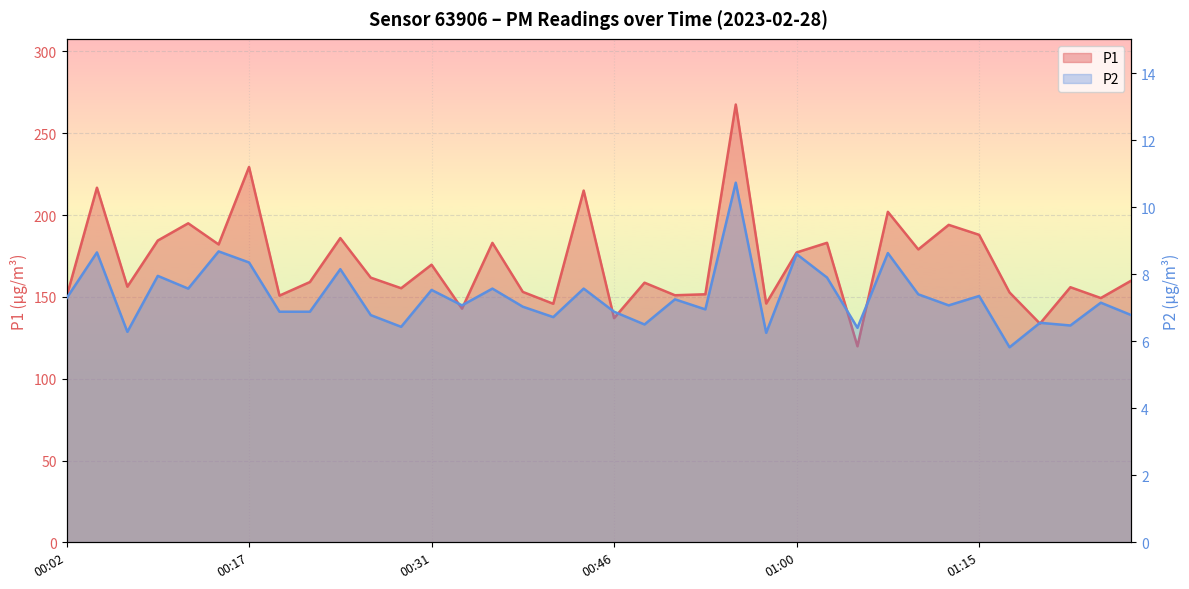

What is the label of the 2nd point from the right?

01:24